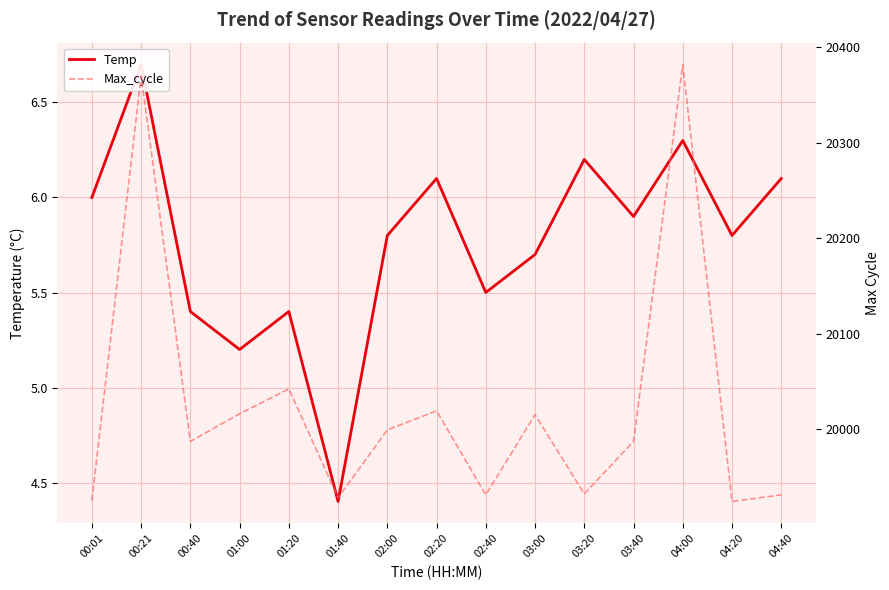

Reading left to right, transcribe all the data shown in this chart.

Temp: 00:01=6.0	00:21=6.7	00:40=5.4	01:00=5.2	01:20=5.4	01:40=4.4	02:00=5.8	02:20=6.1	02:40=5.5	03:00=5.7	03:20=6.2	03:40=5.9	04:00=6.3	04:20=5.8	04:40=6.1
Max_cycle: 00:01=19925.0	00:21=20370.0	00:40=19987.0	01:00=20016.0	01:20=20042.0	01:40=19928.0	02:00=19999.0	02:20=20019.0	02:40=19931.0	03:00=20015.0	03:20=19932.0	03:40=19987.0	04:00=20382.0	04:20=19924.0	04:40=19931.0